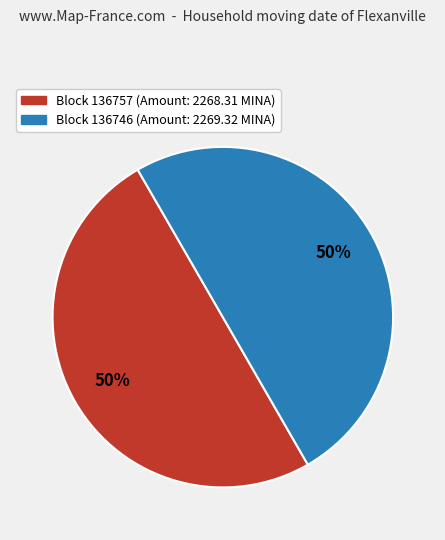

To the nearest percent, what is the average slice percentage?

50%